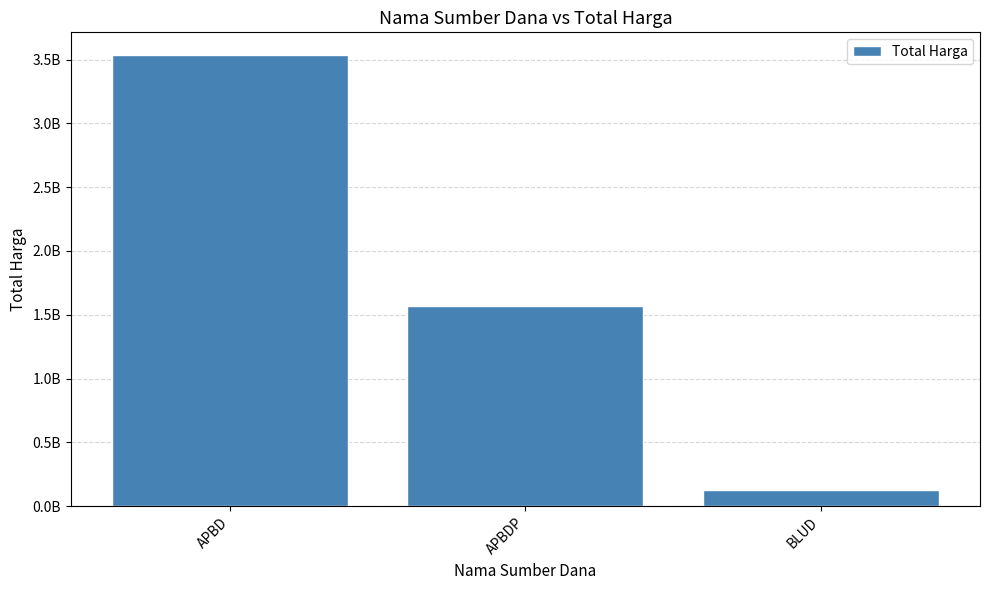

Is it true that the value at BLUD is 61685471?

False